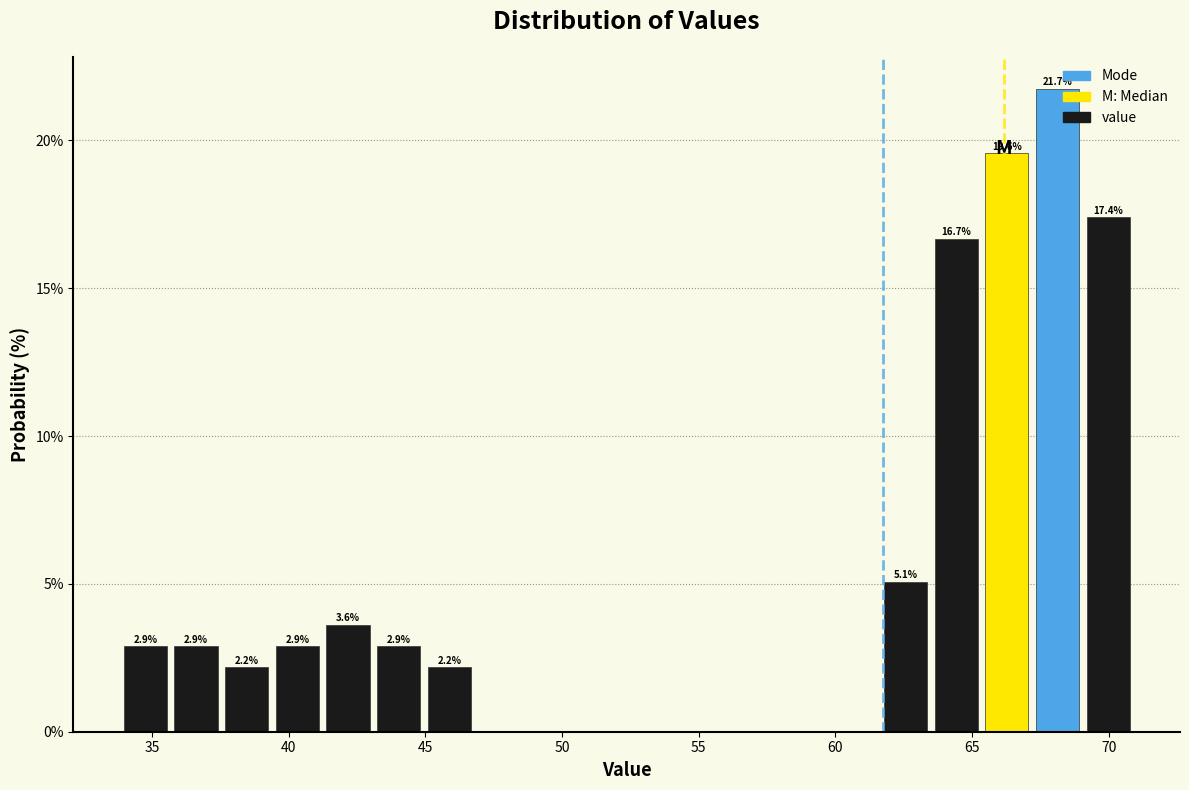

Read against the x-axis, roughly where is the centre of the tallest bar?

68.0